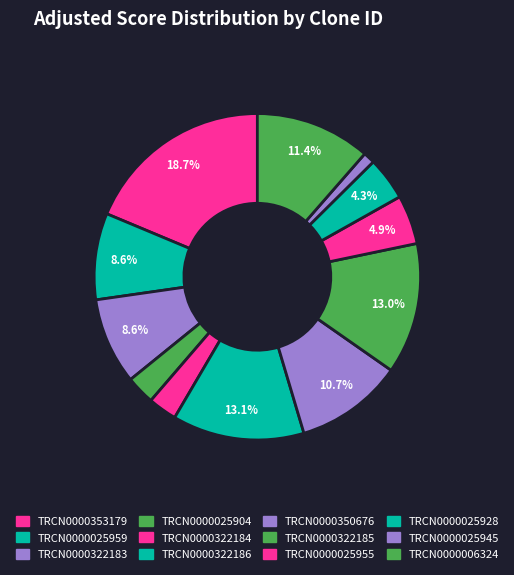

Which category has the biggest portion of the pie?

TRCN0000353179